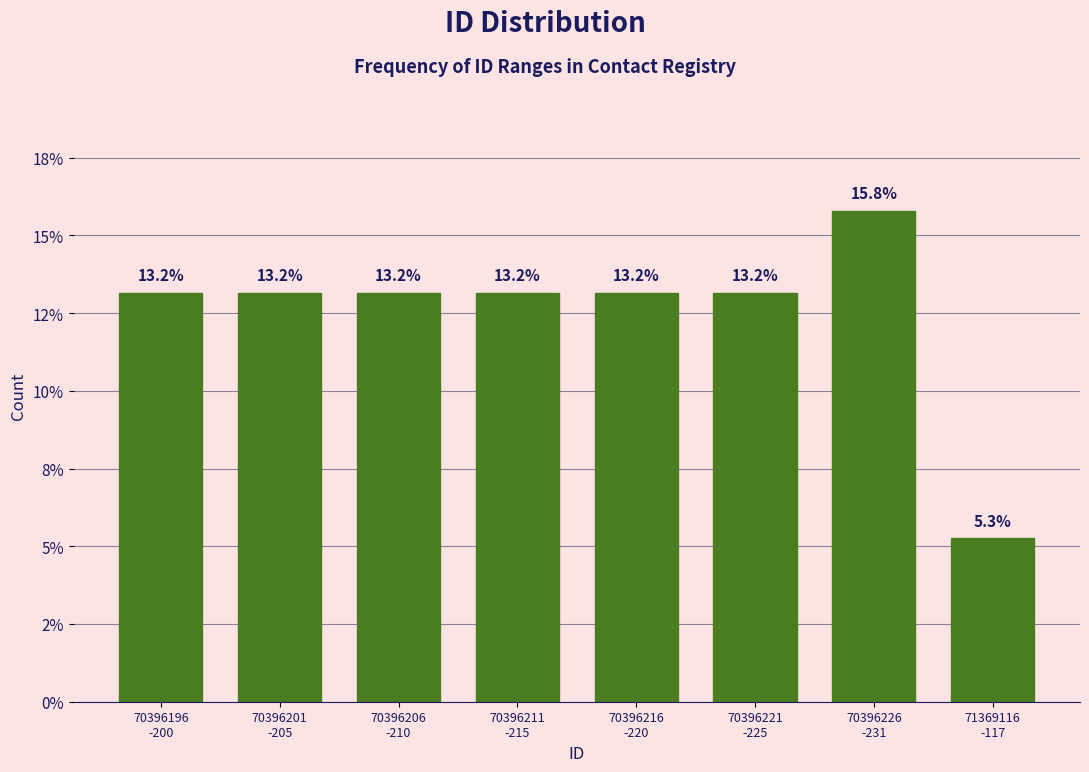

Does the chart contain any negative values?

No